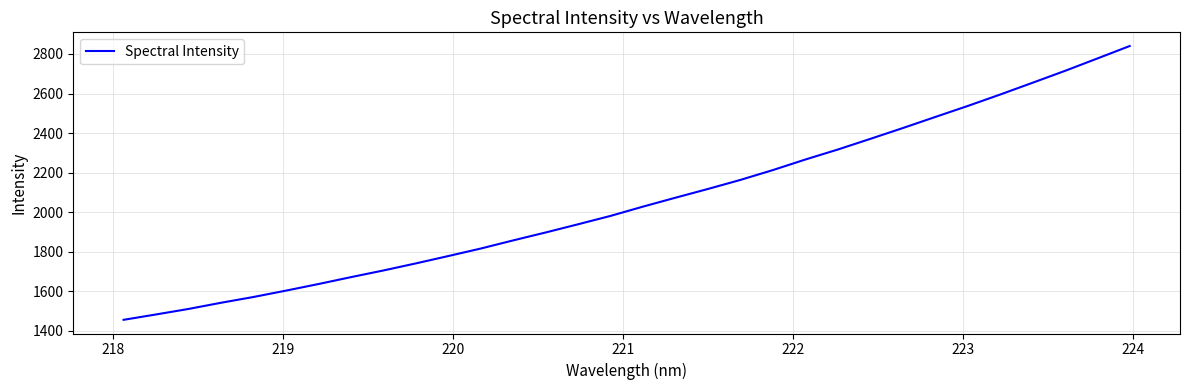

What is the minimum value shown in the chart?

1456.0